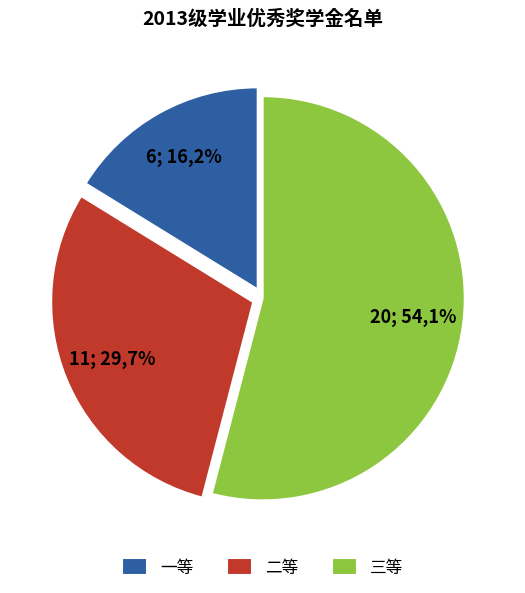

Between 一等 and 二等, which is larger?

二等